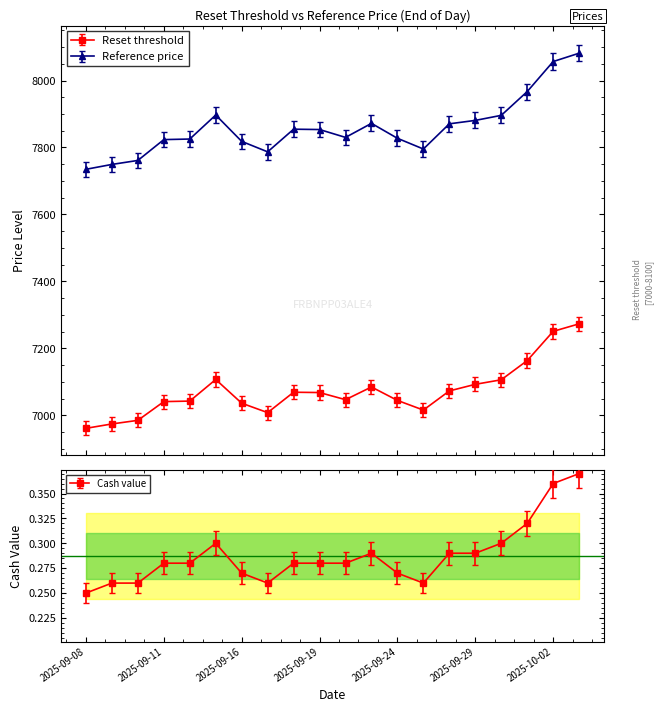

Reading left to right, what are all the values shown in this chart?

Reset threshold: 6961.4	6974.5	6985.2	7041.2	7042.7	7107.2	7036.4	7008.3	7069.1	7068.2	7046.9	7084.8	7044.7	7015.9	7073.1	7092.8	7106.3	7163.6	7251.0	7273.4
Reference price: 7734.8	7749.4	7761.3	7823.5	7825.2	7896.9	7818.2	7787.0	7854.6	7853.6	7830.1	7872.0	7827.4	7795.4	7870.7	7880.9	7895.9	7966.9	8056.6	8081.5
Cash value: 0.2	0.3	0.3	0.3	0.3	0.3	0.3	0.3	0.3	0.3	0.3	0.3	0.3	0.3	0.3	0.3	0.3	0.3	0.4	0.4